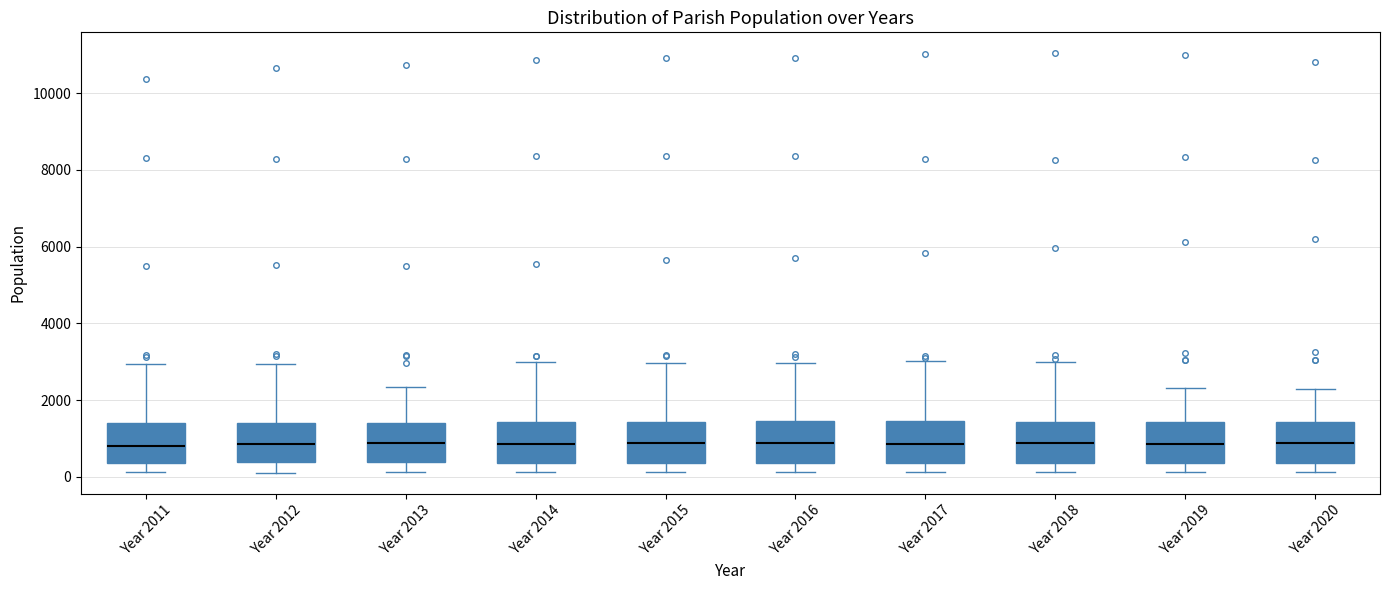

Reading left to right, transcribe this box plot: for each box, give where its median line is, the range the box spans, and where its two whiskers end, as read against the y-axis. The values are not printed on the chart, so give them approximately, as read against the axis.

Year 2011: median 800, box 400 to 1400, whiskers 200 to 3000
Year 2012: median 800, box 400 to 1400, whiskers 200 to 3000
Year 2013: median 800, box 400 to 1400, whiskers 200 to 2400
Year 2014: median 800, box 400 to 1400, whiskers 200 to 3000
Year 2015: median 800, box 400 to 1400, whiskers 200 to 3000
Year 2016: median 800, box 400 to 1400, whiskers 200 to 3000
Year 2017: median 800, box 400 to 1400, whiskers 200 to 3000
Year 2018: median 800, box 400 to 1400, whiskers 200 to 3000
Year 2019: median 800, box 400 to 1400, whiskers 200 to 2400
Year 2020: median 800, box 400 to 1400, whiskers 200 to 2200